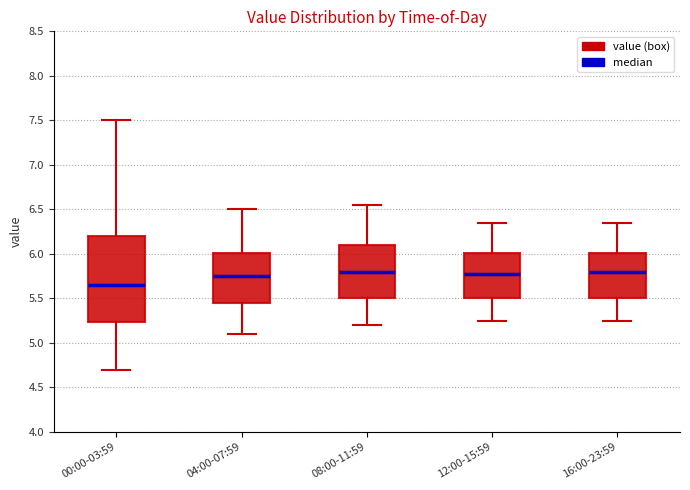

Which box is the tallest, from its lower edge to its upper edge?

00:00-03:59